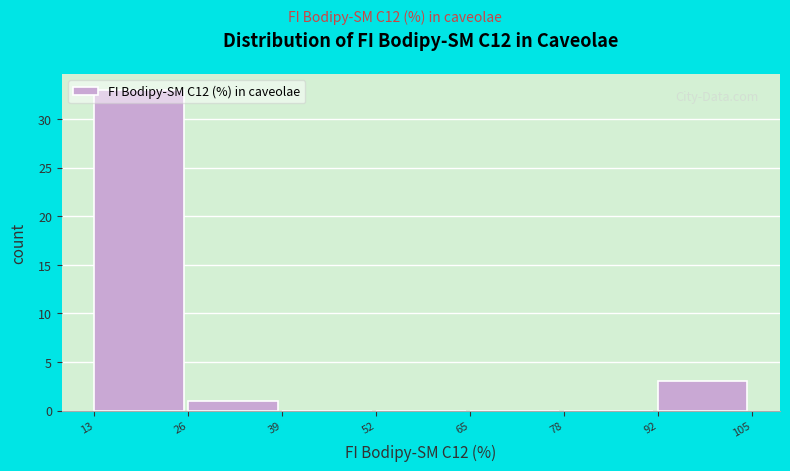

Reading left to right, transcribe this chart: for each bar, give the range it covers on the x-axis and its height. The values are not printed on the chart, so give them approximately, as read against the axis.

13 to 26: 33
26 to 39: 1
39 to 52: 0
52 to 65: 0
65 to 78: 0
78 to 92: 0
92 to 105: 3